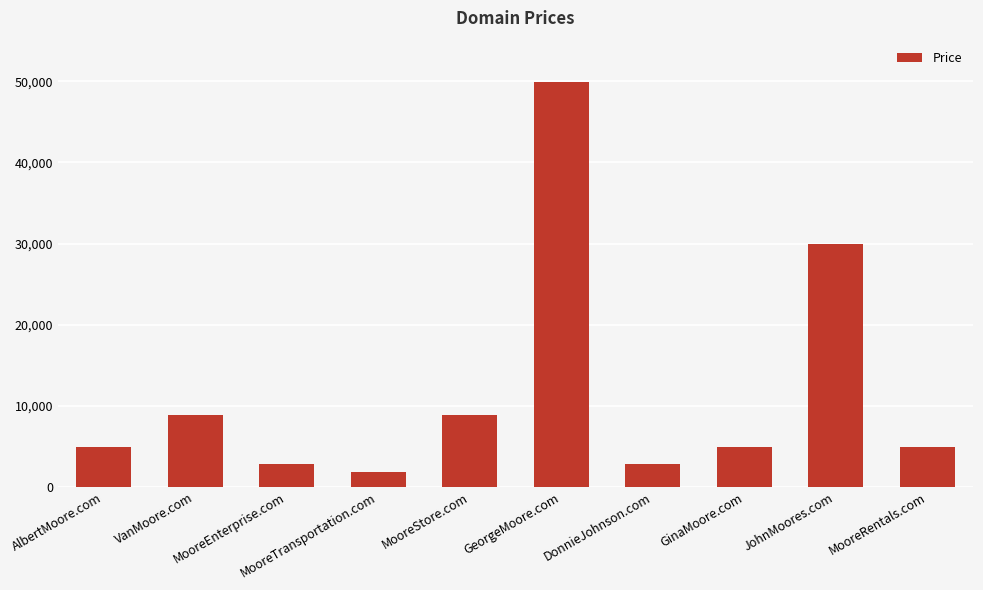

What is the change in value from MooreEnterprise.com to JohnMoores.com?

+27000